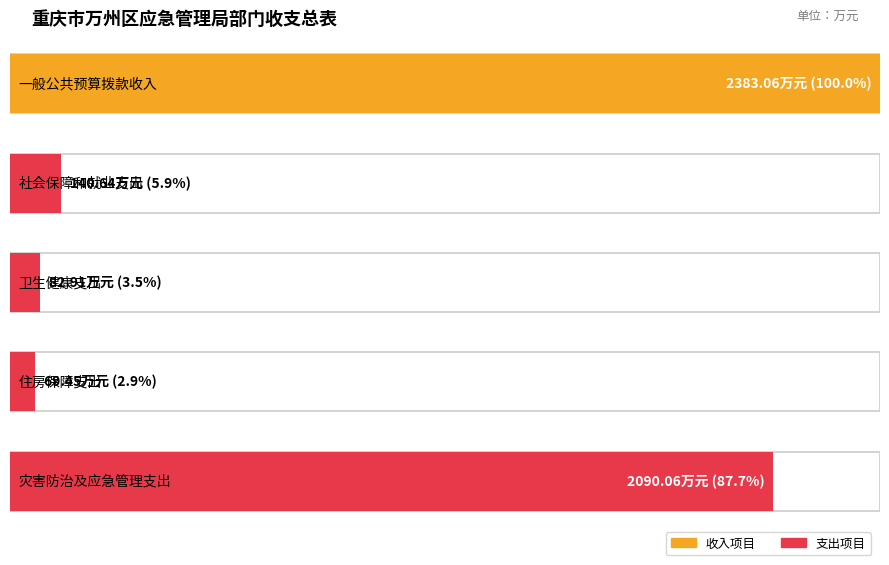

Is the value of 支出预算数 at 4 greater than the value of 收入预算数 at 1?

No